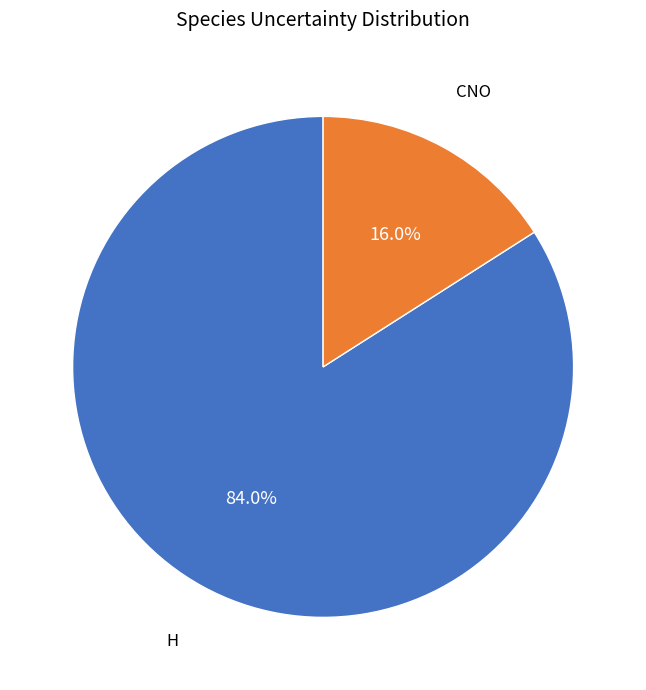

Is there any slice that represents more than half of the pie?

Yes